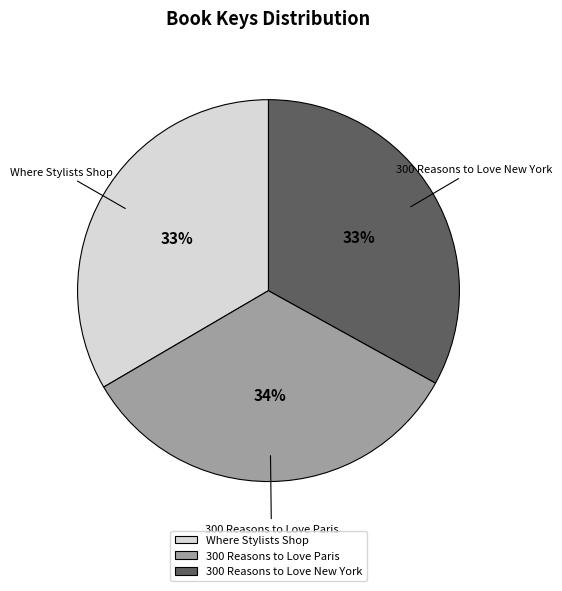

Do 300 Reasons to Love New York and 300 Reasons to Love Paris together represent more than half of the pie?

Yes